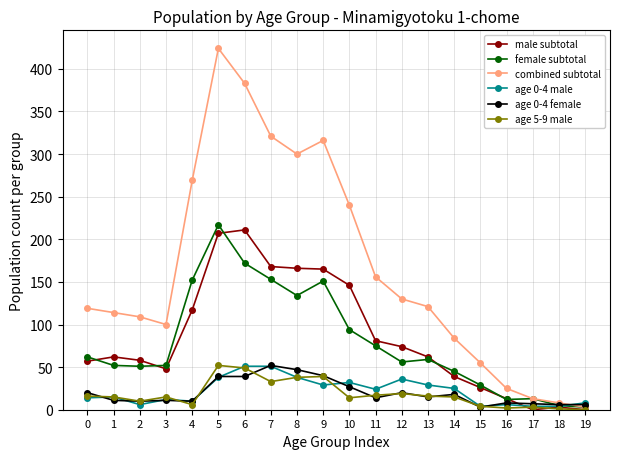

Which series has the largest total across all categories?

combined subtotal